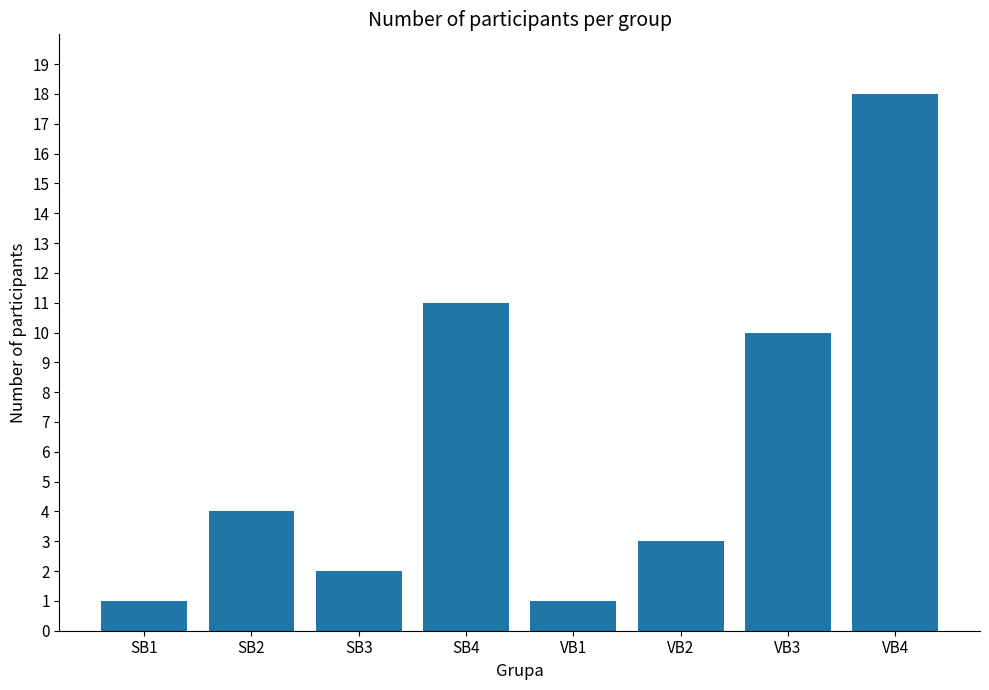

What is the difference between the second highest and second lowest values?

10